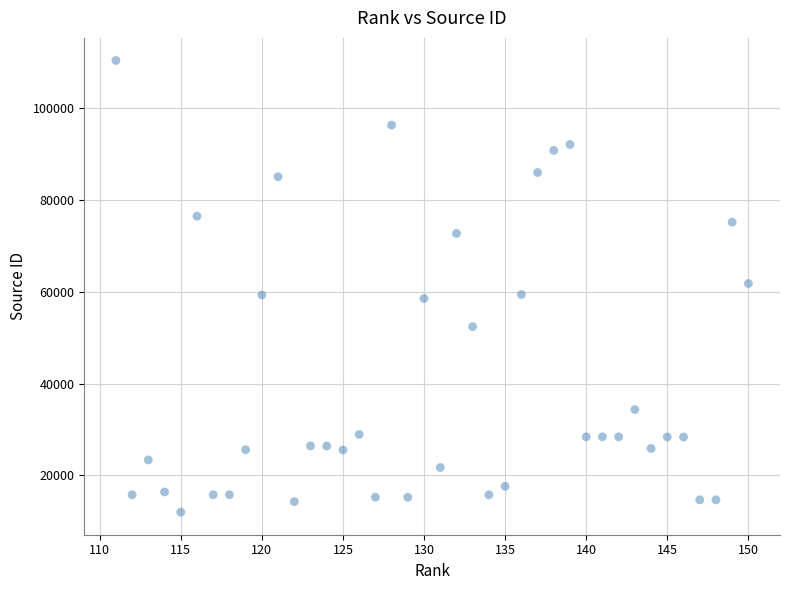

What is the range of X values (max minus min)?

39